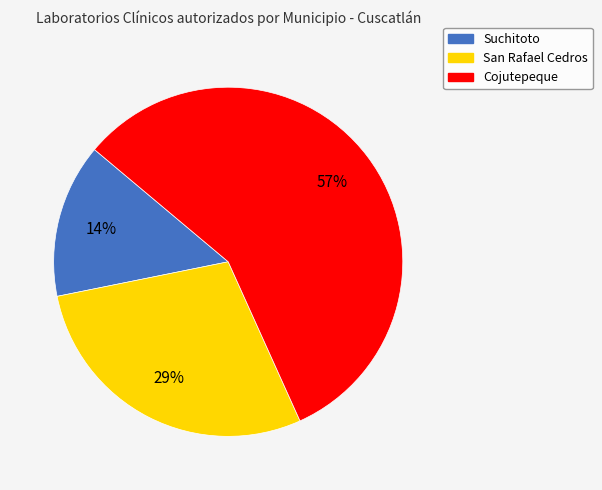

True or false: San Rafael Cedros accounts for 29% of the total.

True